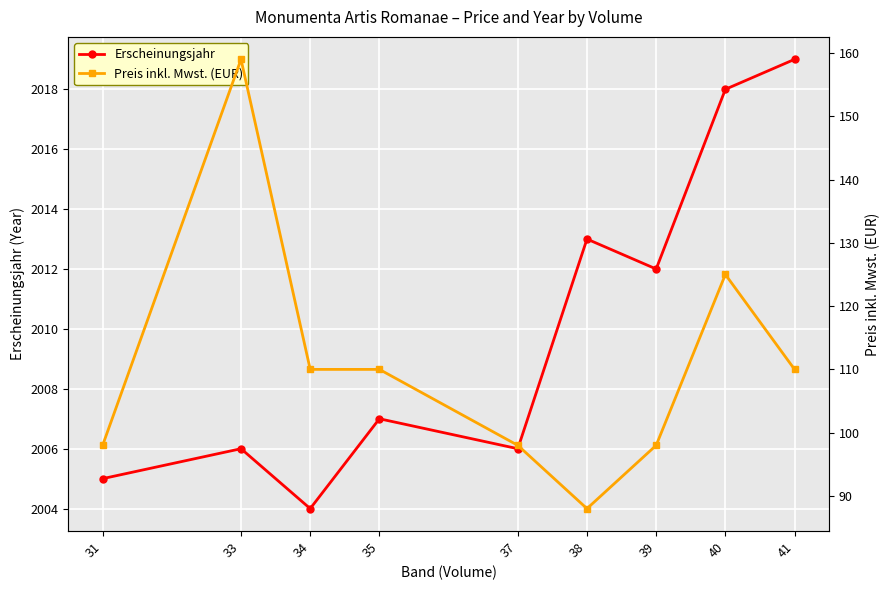

At which label does Preis inkl. Mwst. (EUR) reach its minimum?

38